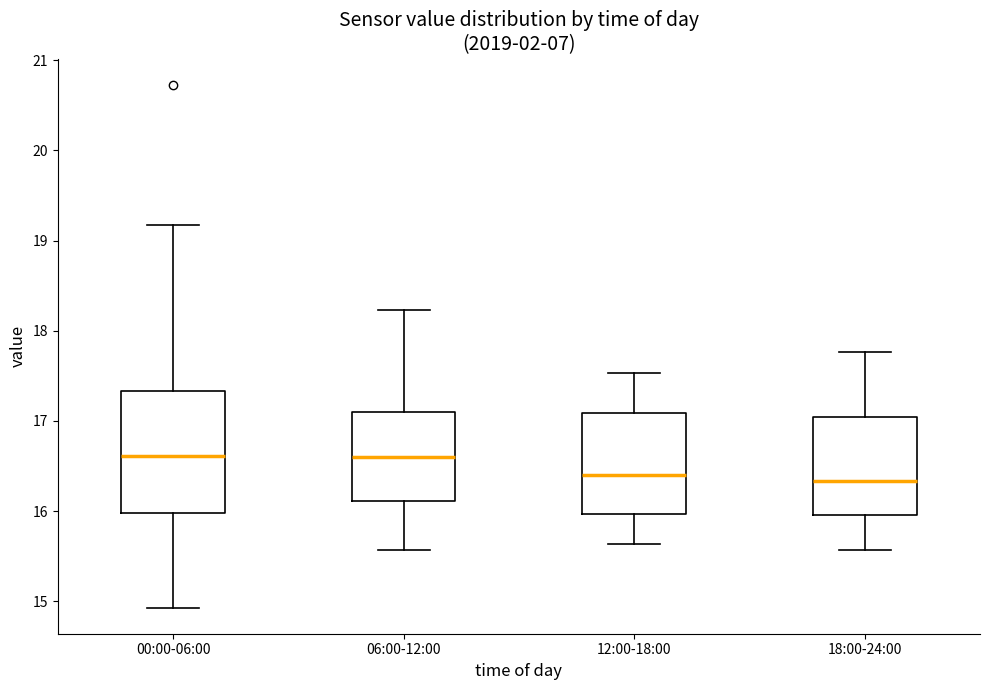

Reading left to right, read every box against the y-axis: the position of its median line, the range the box covers, and the ends of its whiskers. The values are not printed on the chart, so give them approximately, as read against the axis.

00:00-06:00: median 16.6, box 16.0 to 17.3, whiskers 14.9 to 19.2
06:00-12:00: median 16.6, box 16.1 to 17.1, whiskers 15.6 to 18.2
12:00-18:00: median 16.4, box 16.0 to 17.1, whiskers 15.6 to 17.5
18:00-24:00: median 16.3, box 16.0 to 17.0, whiskers 15.6 to 17.8